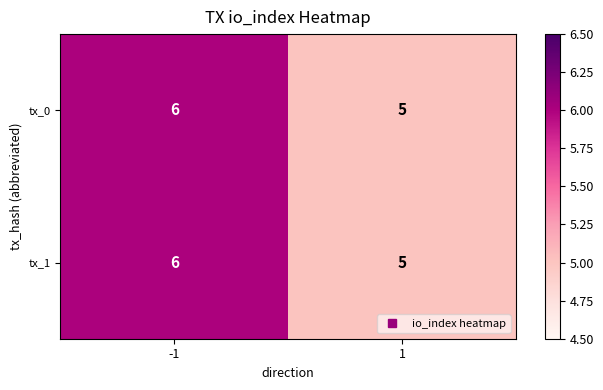

True or false: tx_1 has a value of 5 at 1.

True